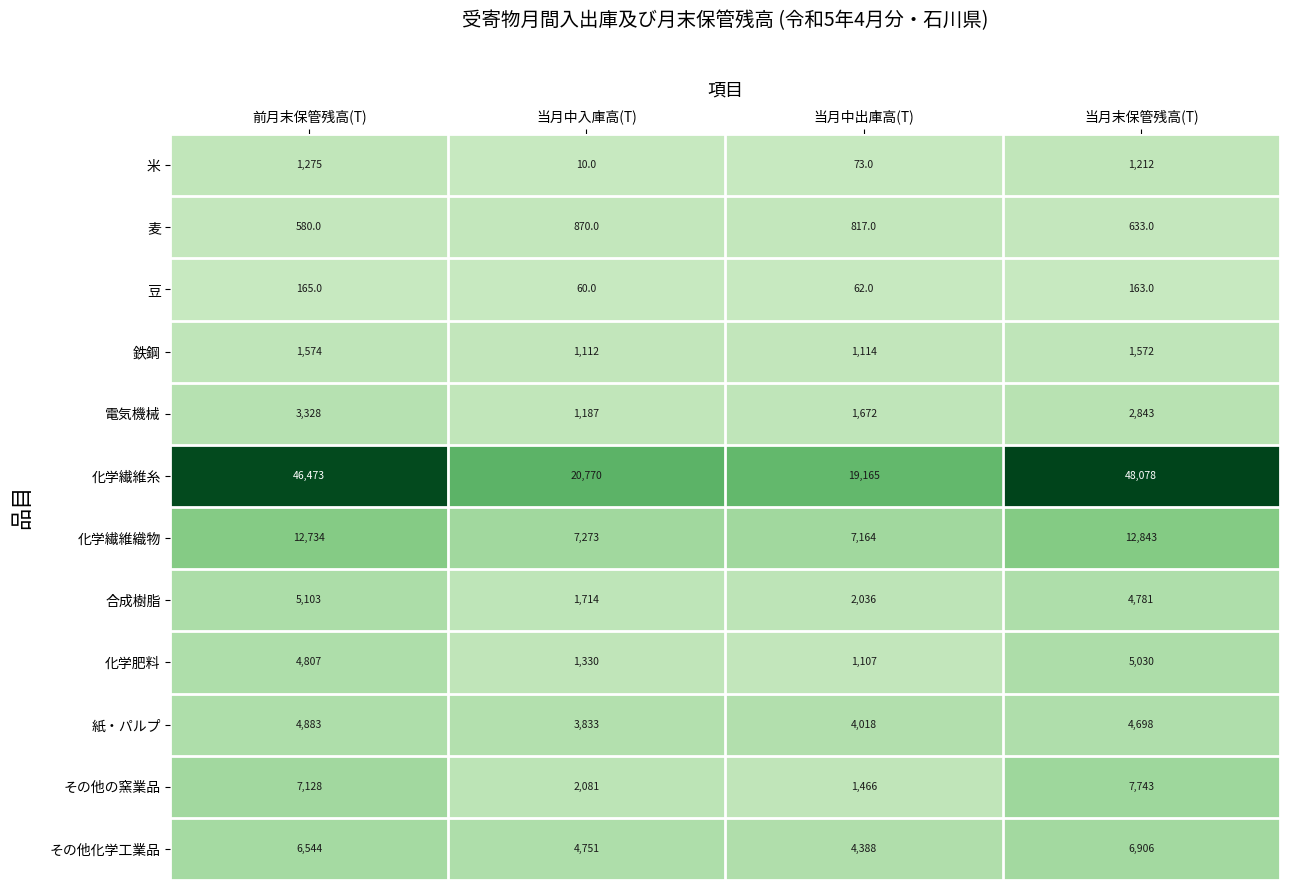

What is the sum of the 鉄鋼 values at 当月中出庫高(T) and 前月末保管残高(T)?

2688